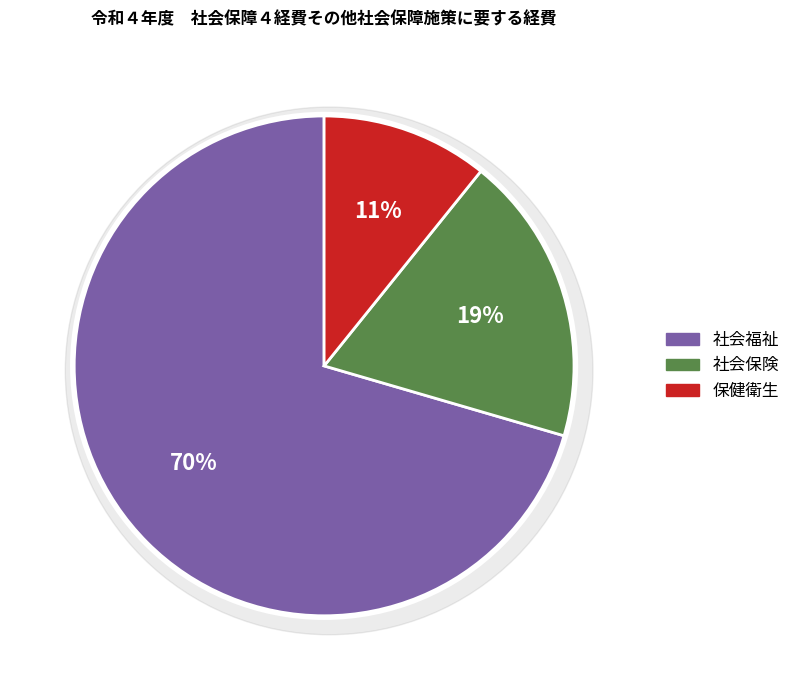

How many slices are in this pie chart?

3